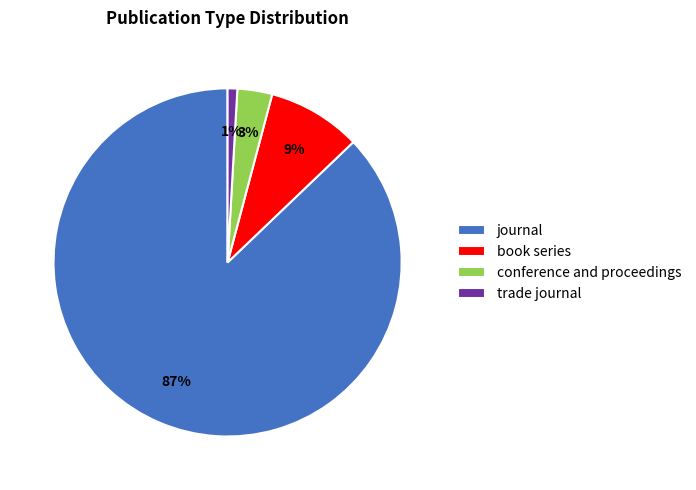

To the nearest percent, what portion does trade journal represent?

1%